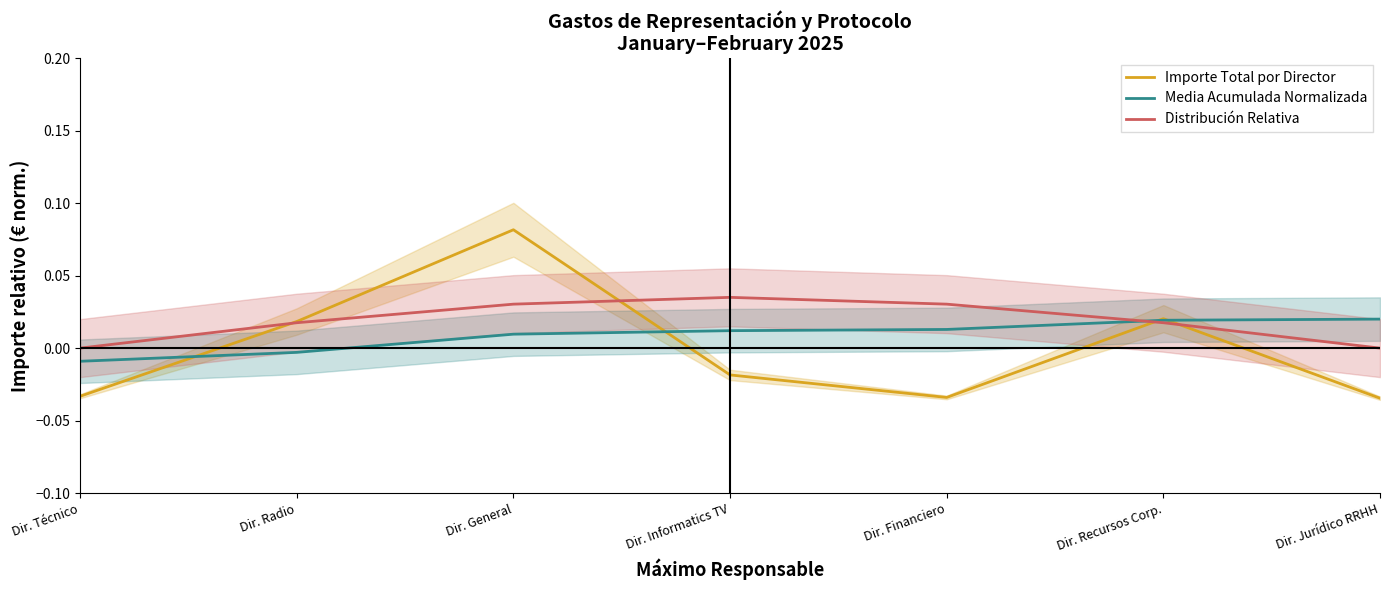

At which category is the sum across all series the highest?

Dir. General